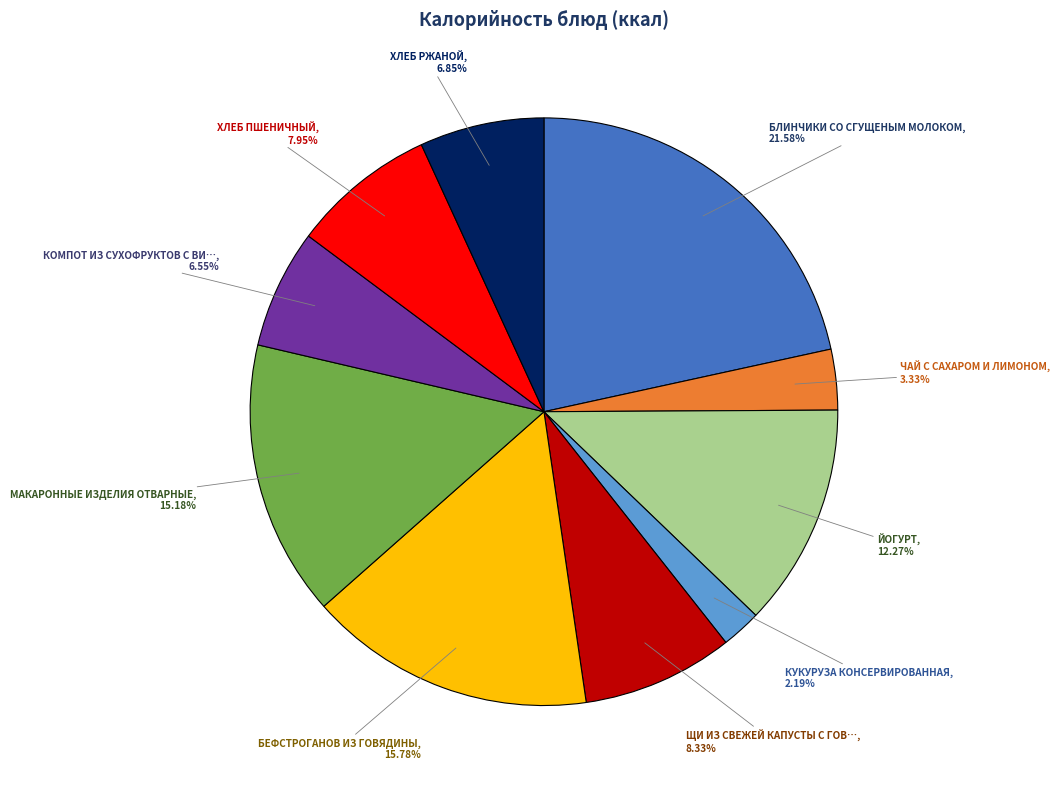

Count the number of slices in the pie.

10